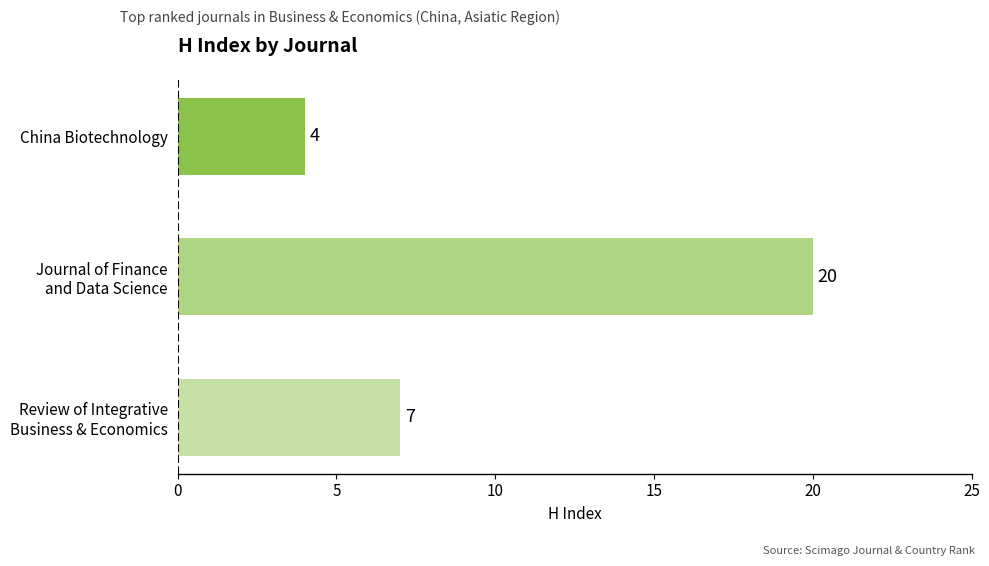

Reading top to bottom, extract all data points from this chart.

4	20	7